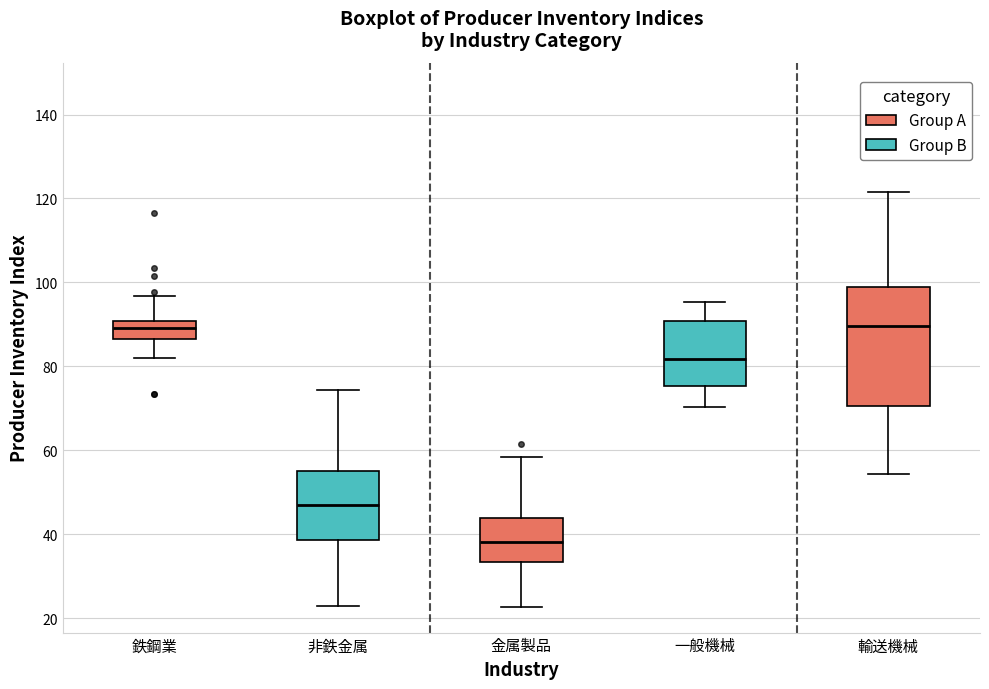

Comparing the boxes themselves (not the whiskers), which one is the tallest?

輸送機械